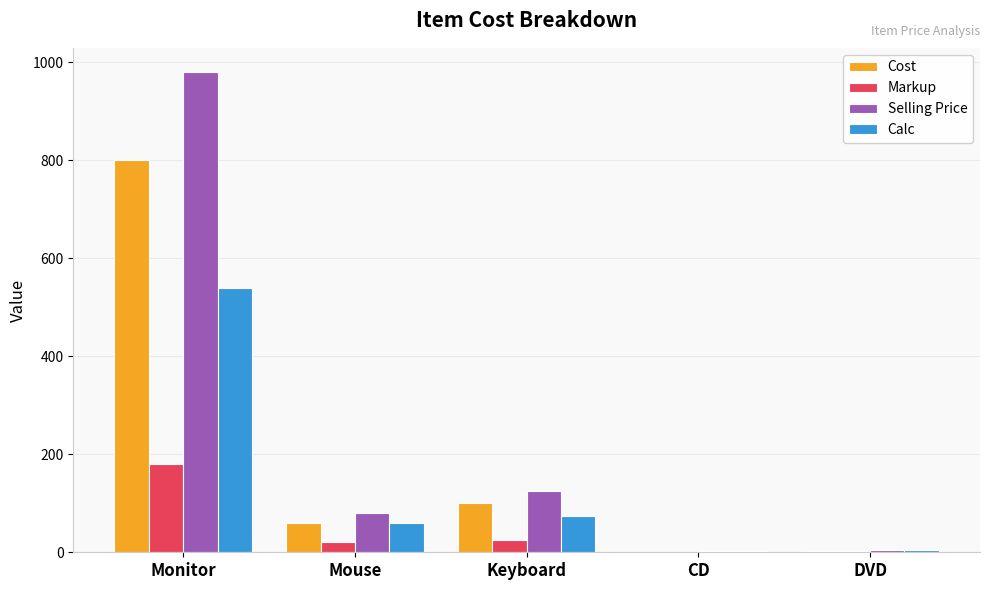

What is the sum of all Calc values?

683.4